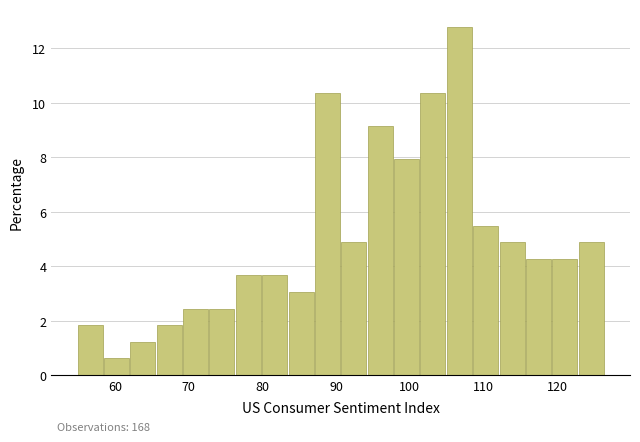

Read against the x-axis, roughly where is the centre of the tallest bar?

107